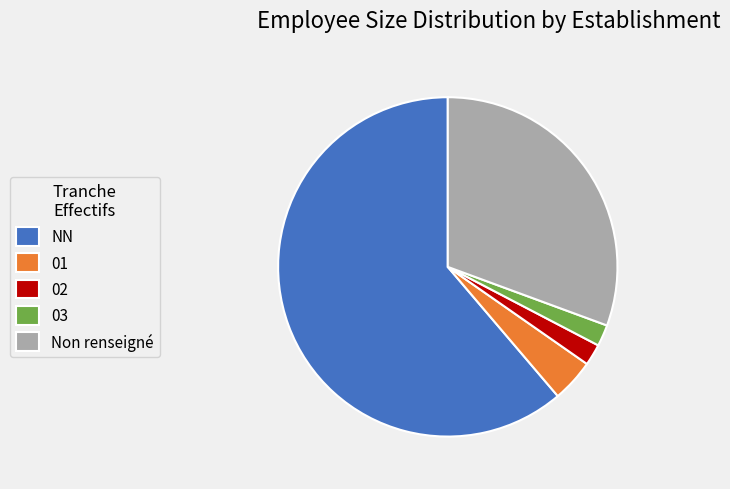

Does NN represent more than half of the total?

Yes